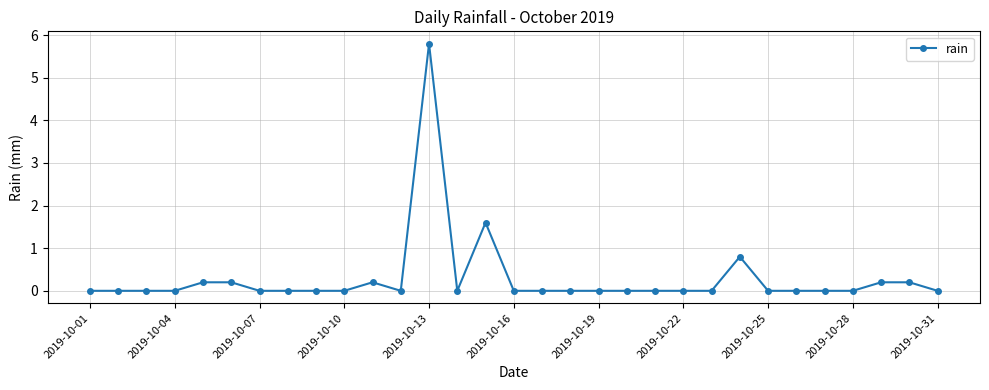

What is the sum of all values?

9.2